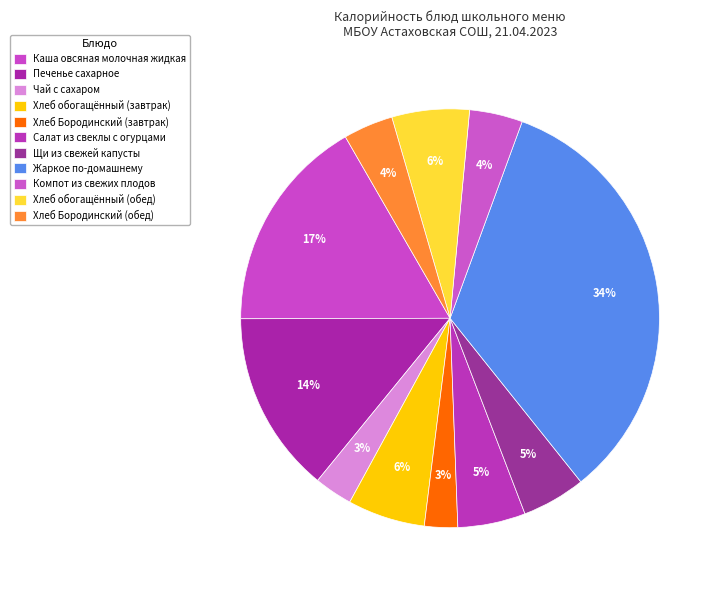

To the nearest percent, what is the difference between the largest and smallest slice percentages?

31%